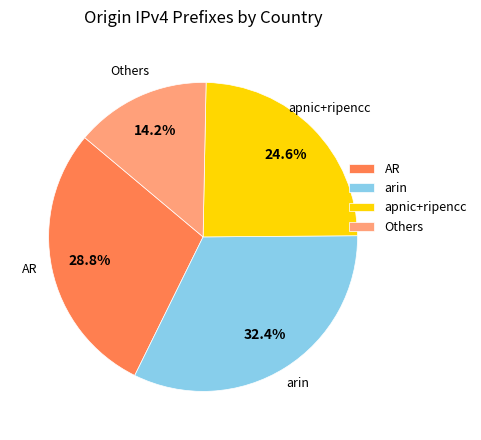

Does any single category account for the majority?

No